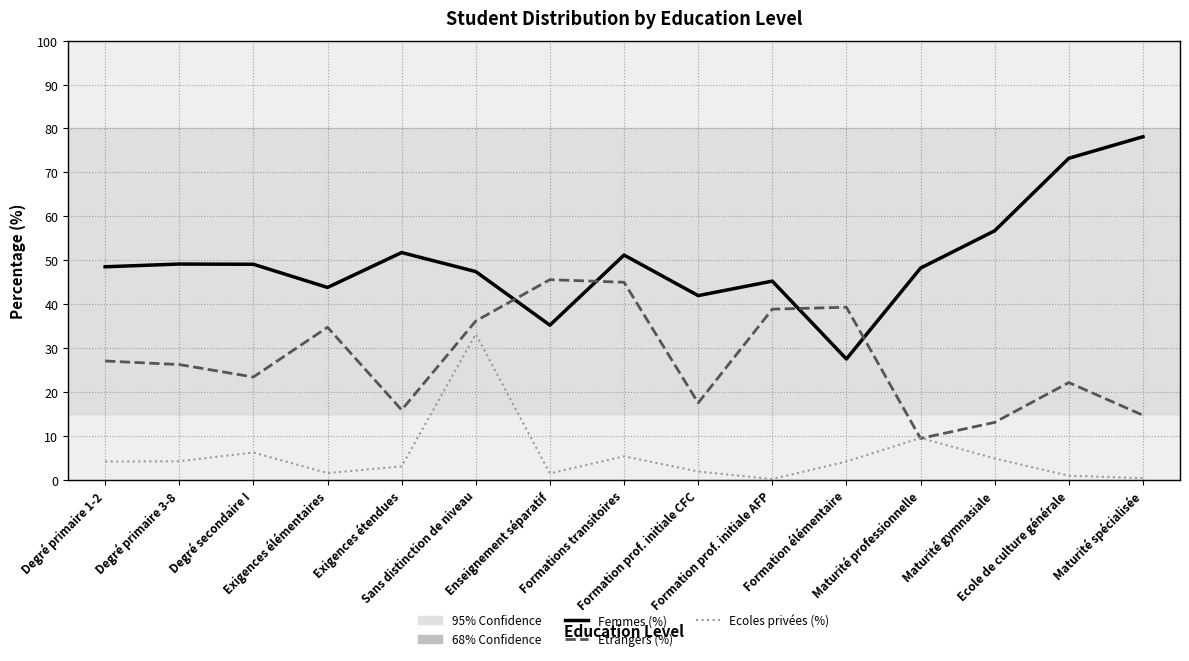

Rank the series by their maximum value, from lowest to highest.

Ecoles privées (%), Etrangers (%), Femmes (%)